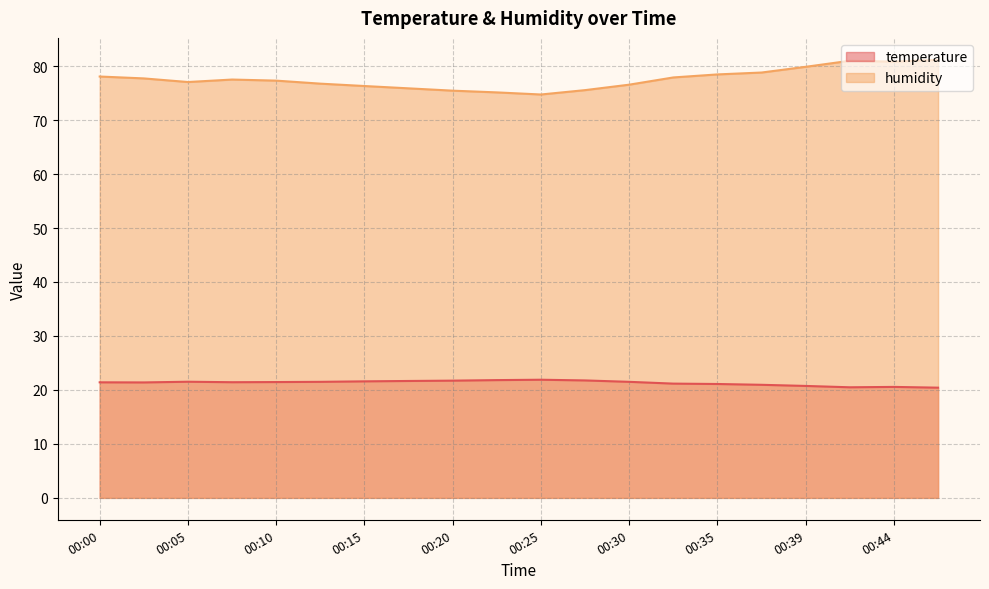

What is the difference between the humidity values at 00:12 and 00:30?

0.2